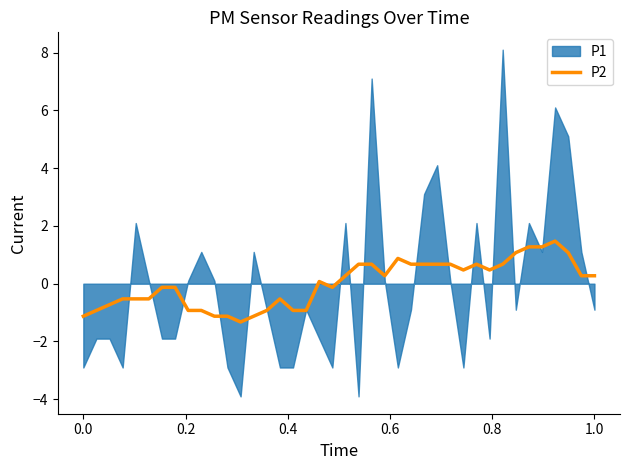

Does the chart display data point markers on the line(s)?

No